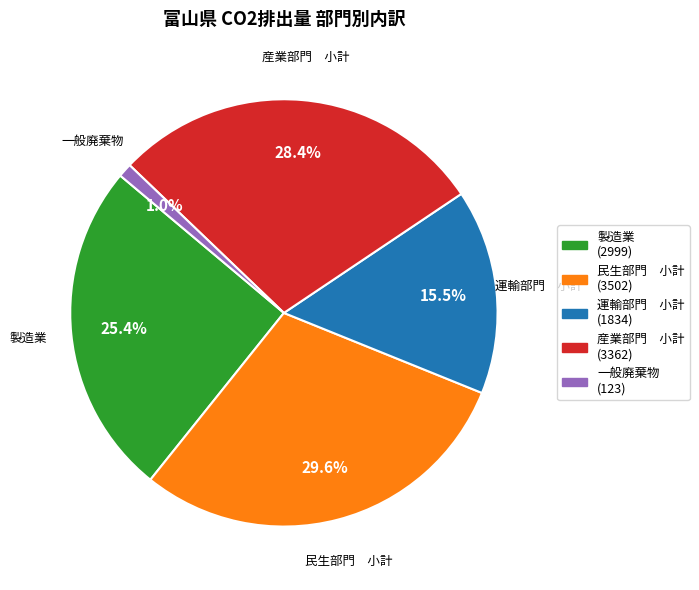

Is there any slice that represents more than half of the pie?

No